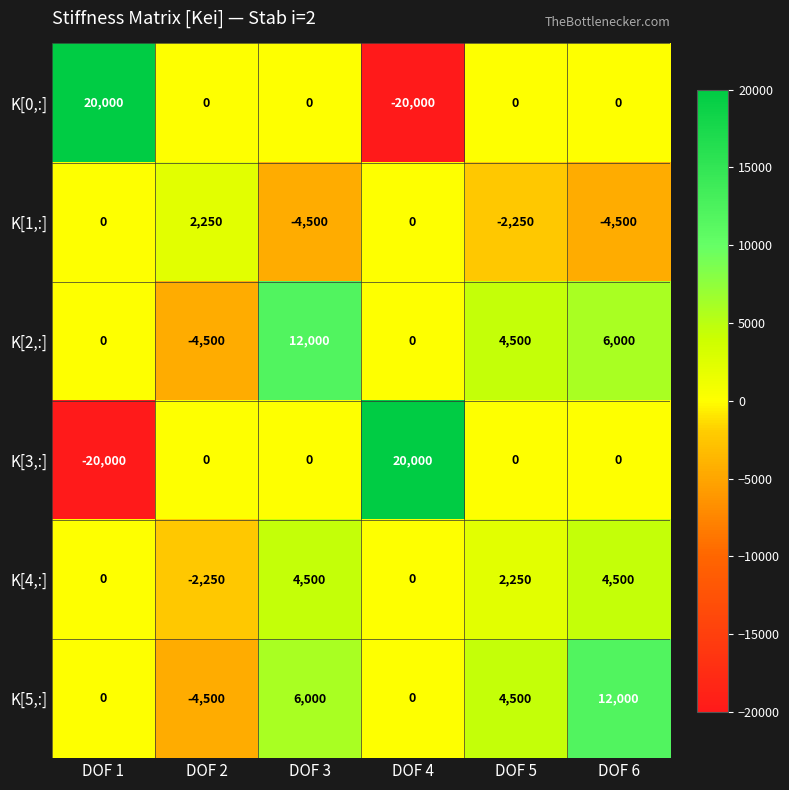

Which series changed the most between DOF 2 and DOF 6?

K[5,:]